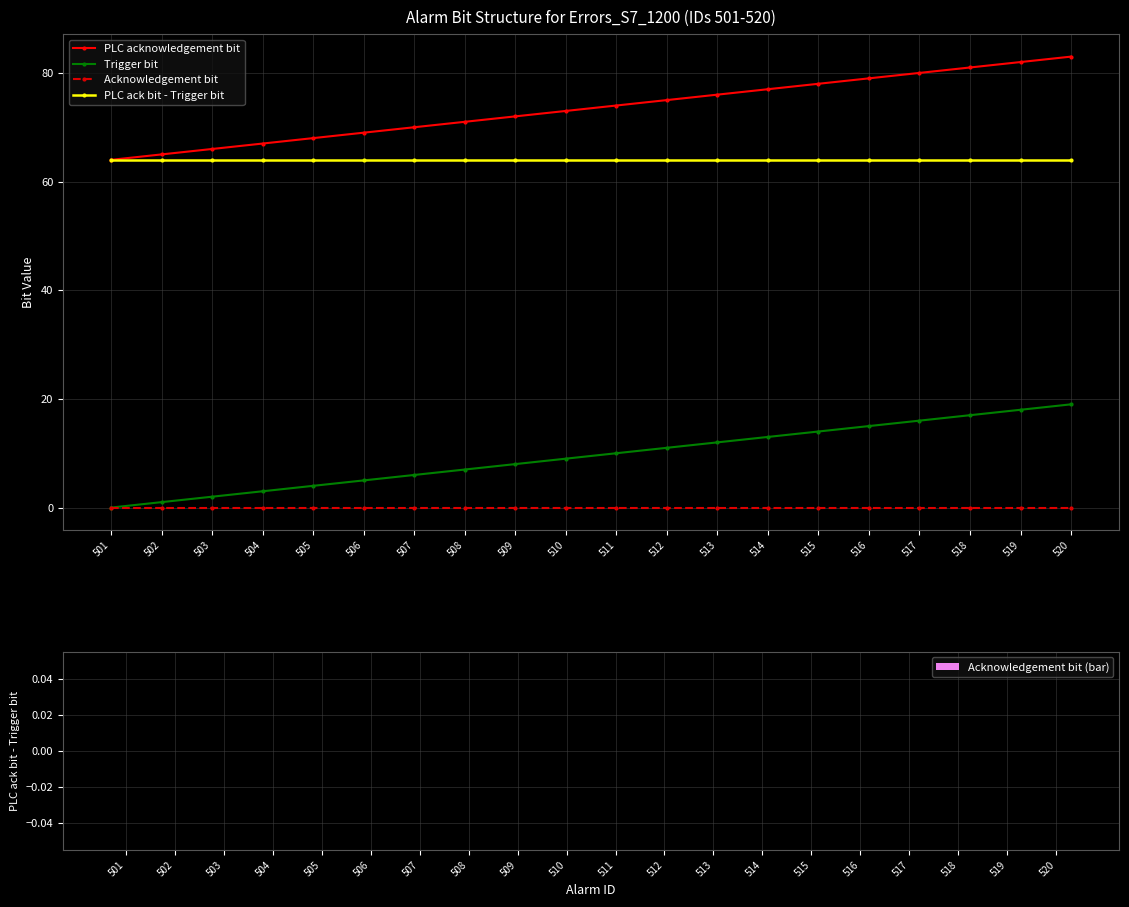

How many categories are shown in the chart?

20